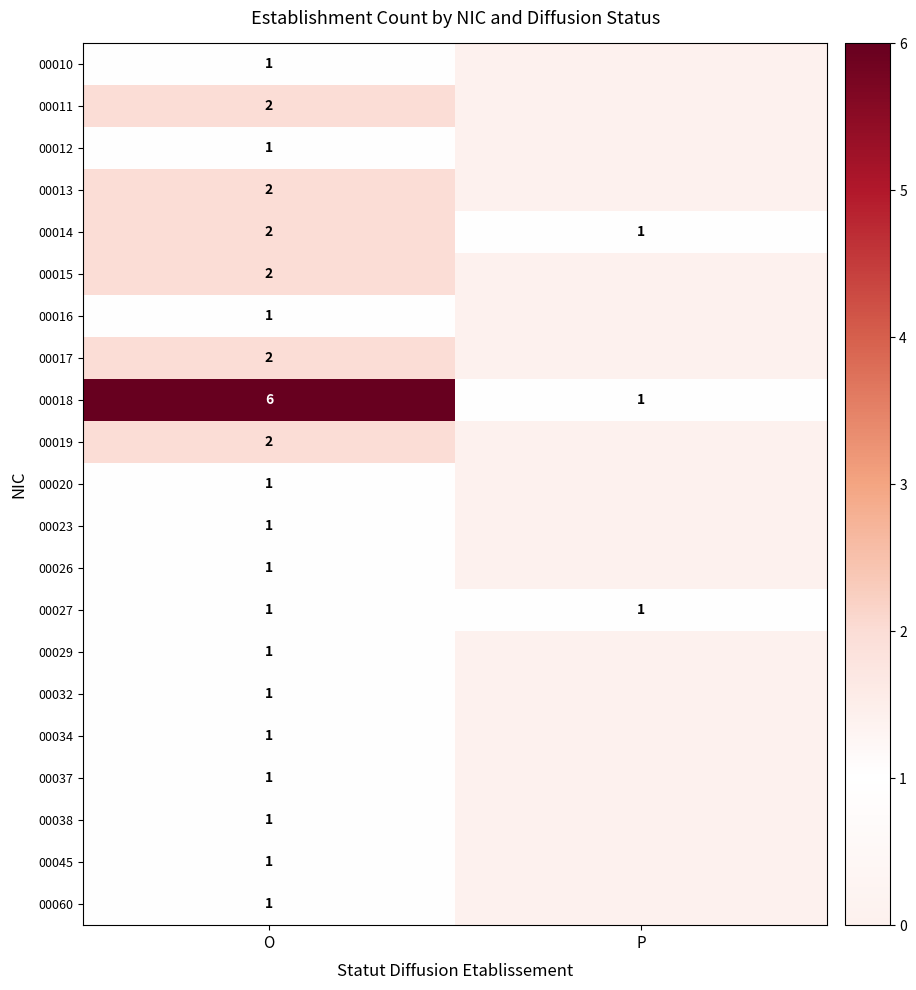

At how many categories does at least one series exceed 0?

2